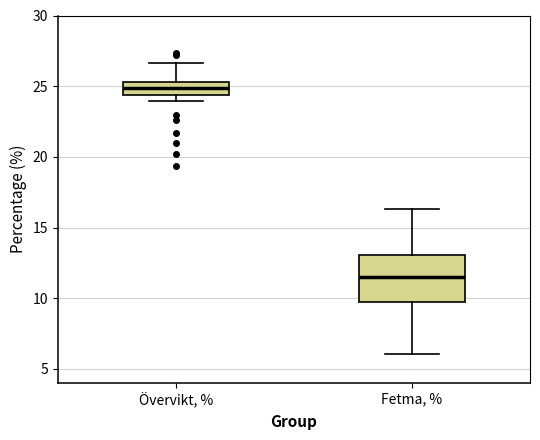

Which box's median line is the highest?

Övervikt, %